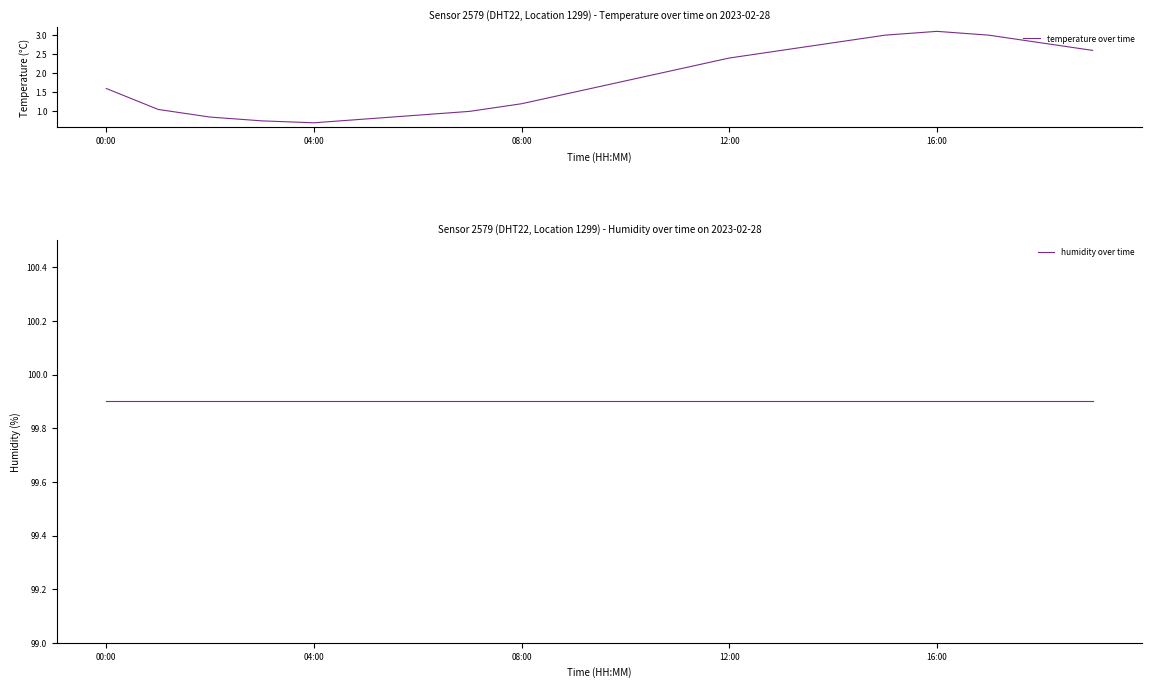

The humidity over time series shows 31.6 at 00:00. True or false?

False